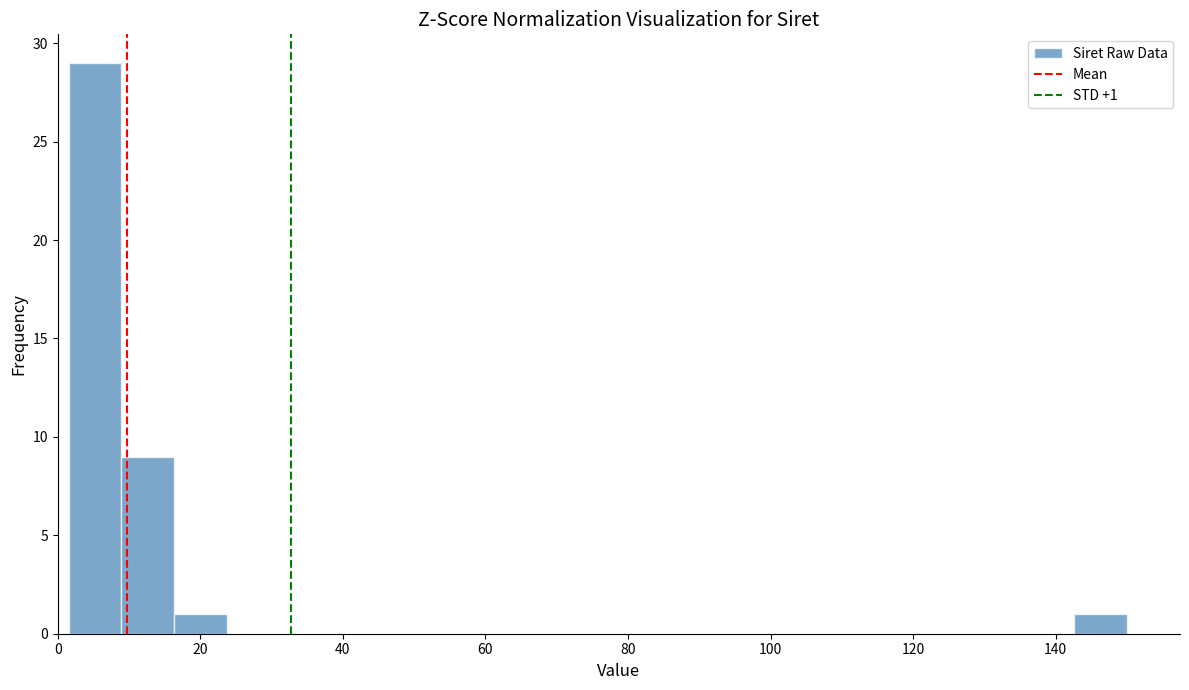

Around what value on the x-axis is the tallest bar? Give the approximate position of its centre, as read against the axis.

6